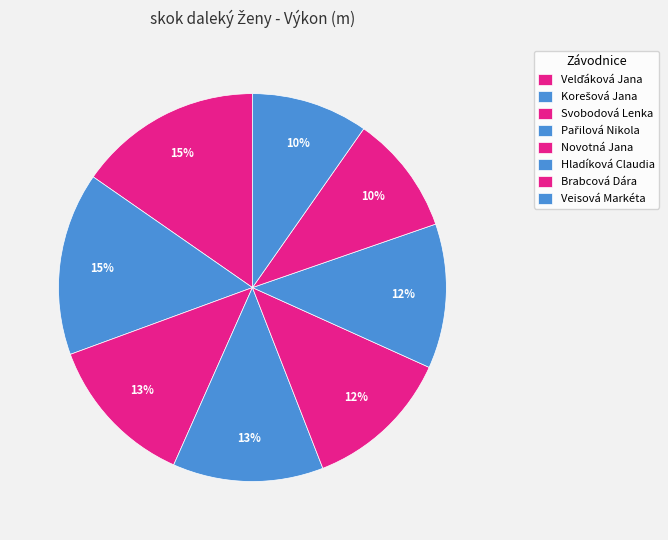

Which category has the biggest portion of the pie?

Velďáková Jana